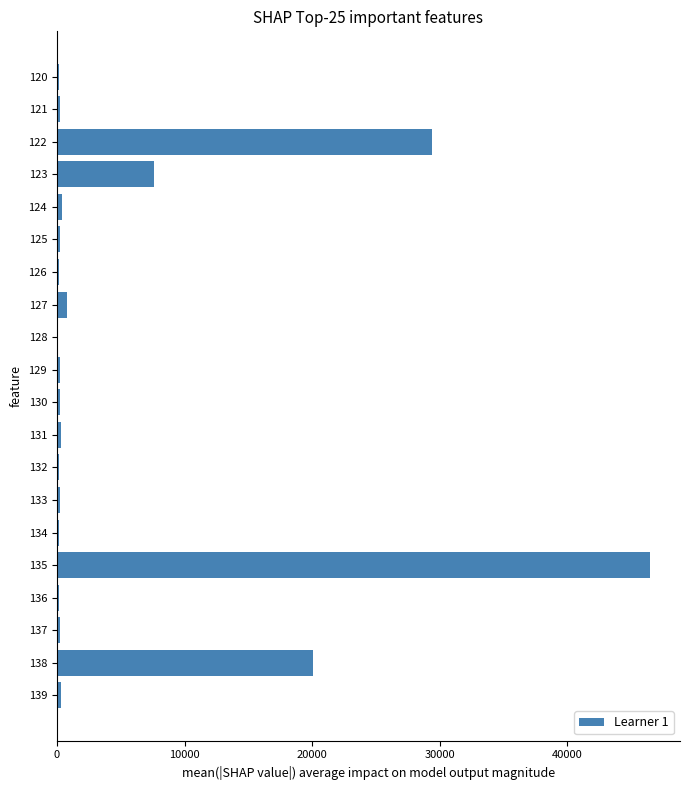

Which category has the highest value across all series?

135